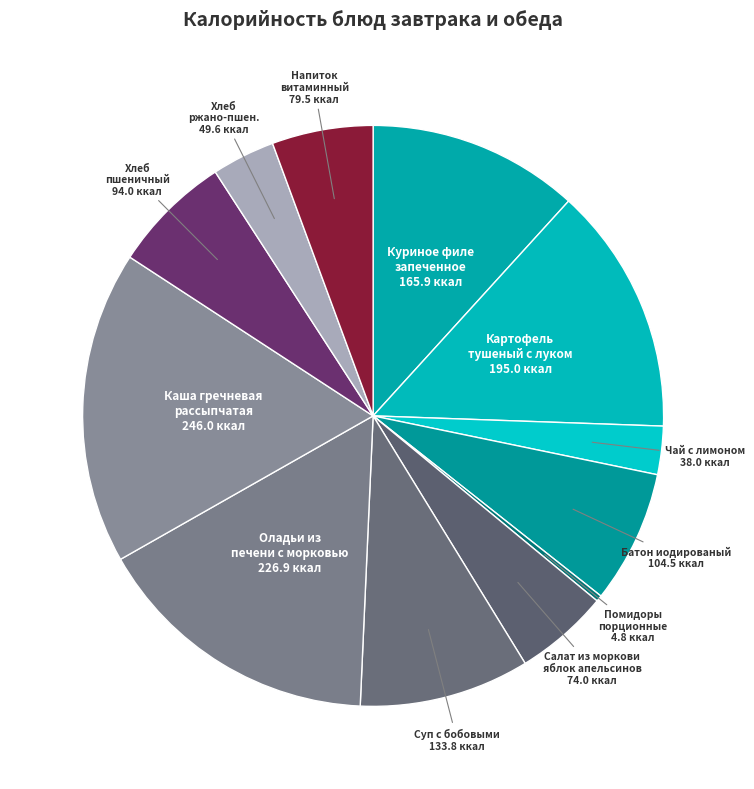

Rank the categories by value from lowest to highest.

Помидоры св. порционные, Чай с лимоном, Хлеб ржано-пшеничный, Салат из моркови яблок и апельсинов, Напиток витаминный, Хлеб пшеничный, Батон иодированый, Суп с бобовыми, Куриное филе запеченное, Картофель тушеный с луком, Оладьи из печени с морковью, Каша гречневая рассыпчатая